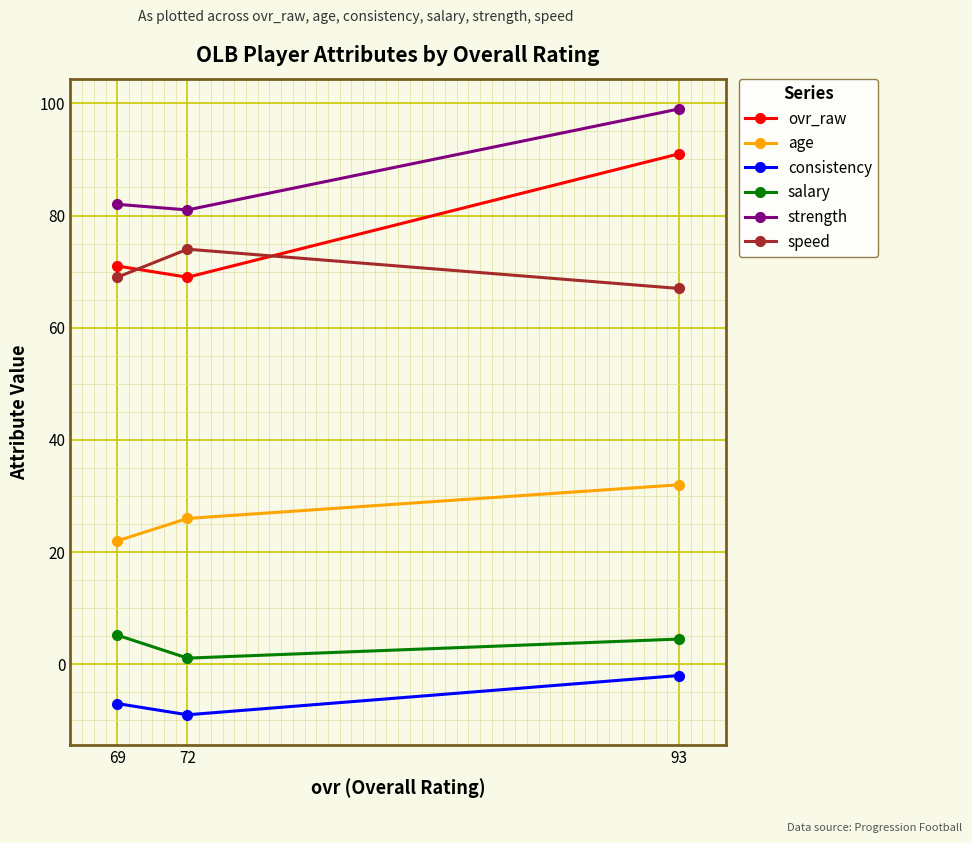

List the labels in order of speed value, largest first.

72, 69, 93